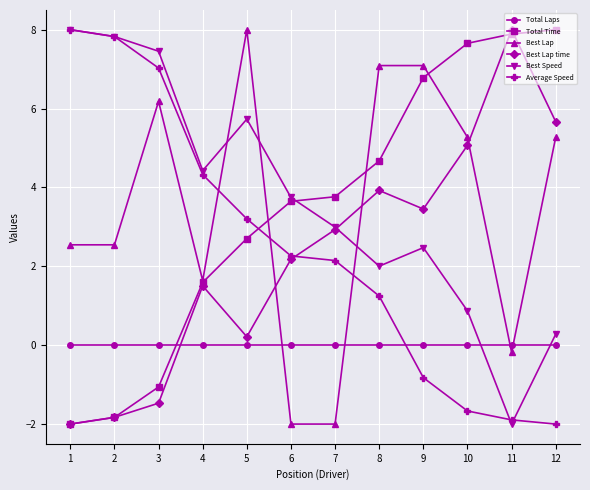

How many series are shown in this chart?

6